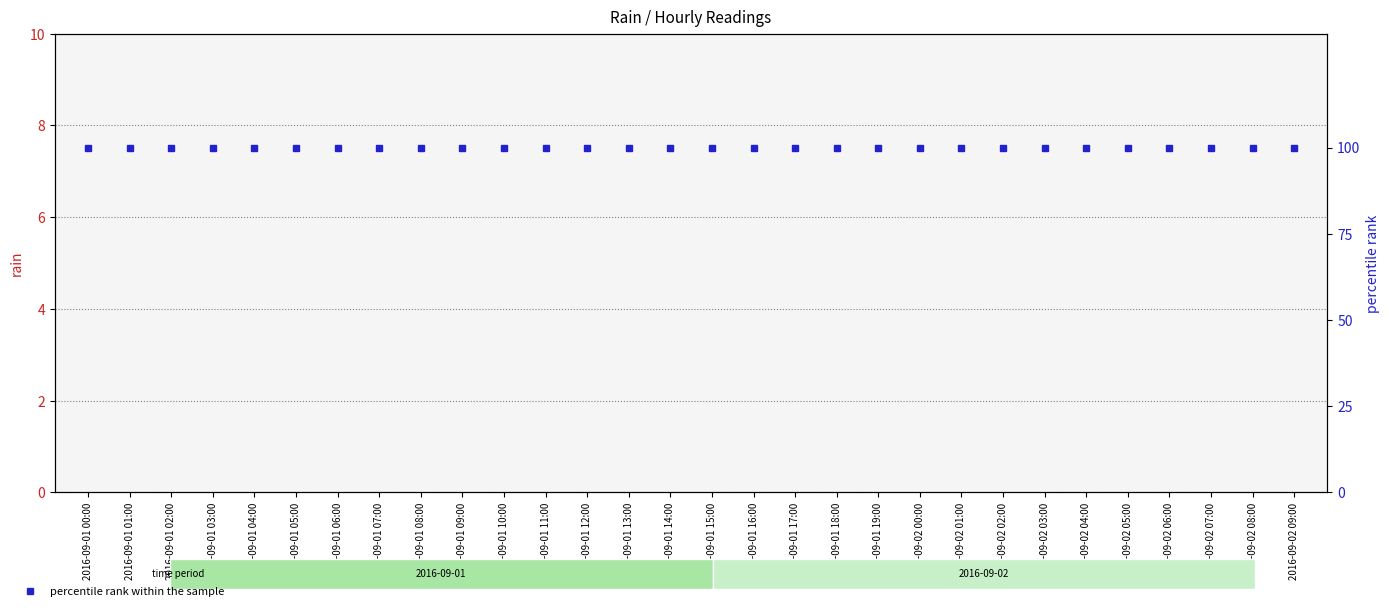

Is the value of rain at 2016-09-01 04:00 greater than the value of percentile rank within the sample at 2016-09-01 16:00?

No